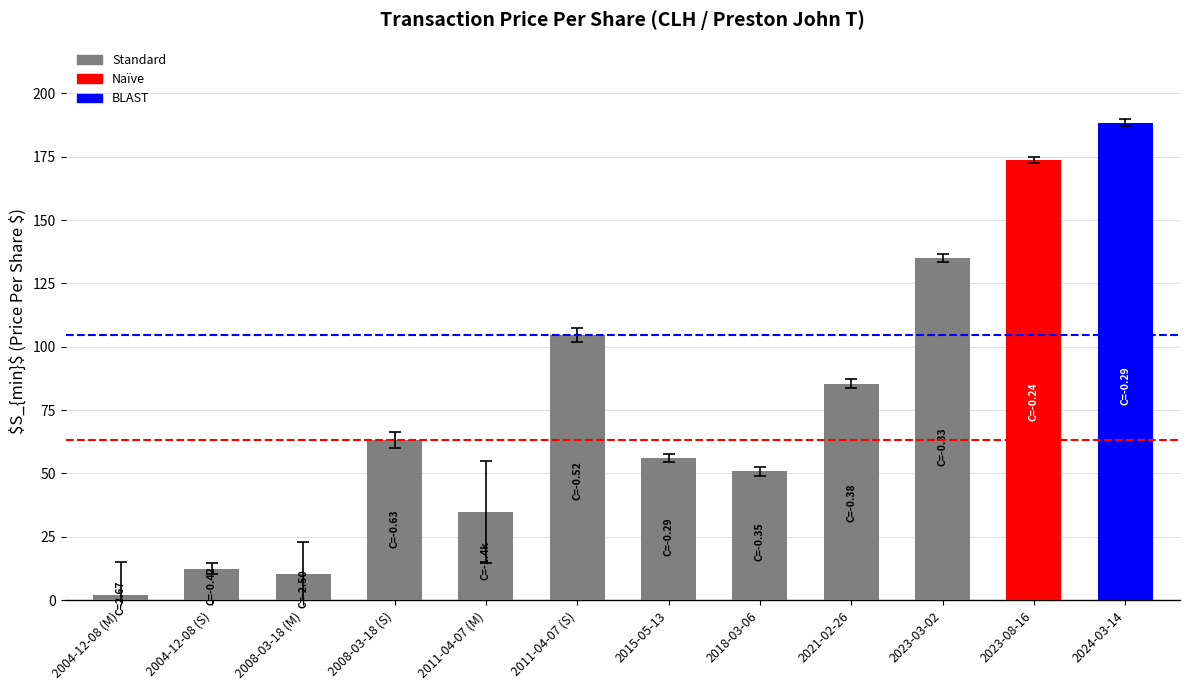

Reading right to left, extract all data points from this chart.

2024-03-14=188.4	2023-08-16=173.7	2023-03-02=134.9	2021-02-26=85.5	2018-03-06=50.9	2015-05-13=56.1	2011-04-07 (S)=104.6	2011-04-07 (M)=34.8	2008-03-18 (S)=63.1	2008-03-18 (M)=10.4	2004-12-08 (S)=12.5	2004-12-08 (M)=1.9